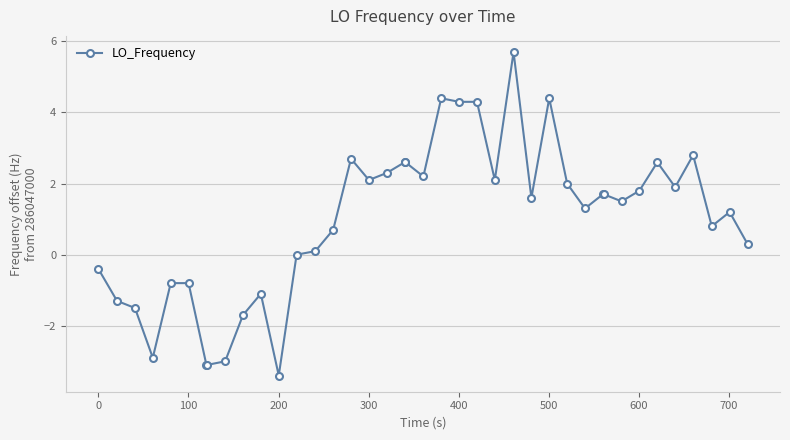

What is the average value?

1.0